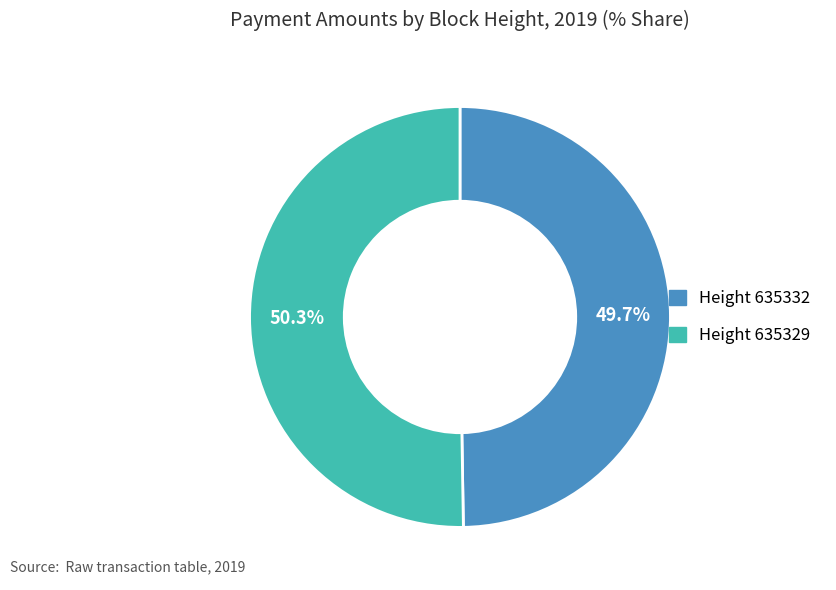

Is there any slice that represents more than half of the pie?

Yes